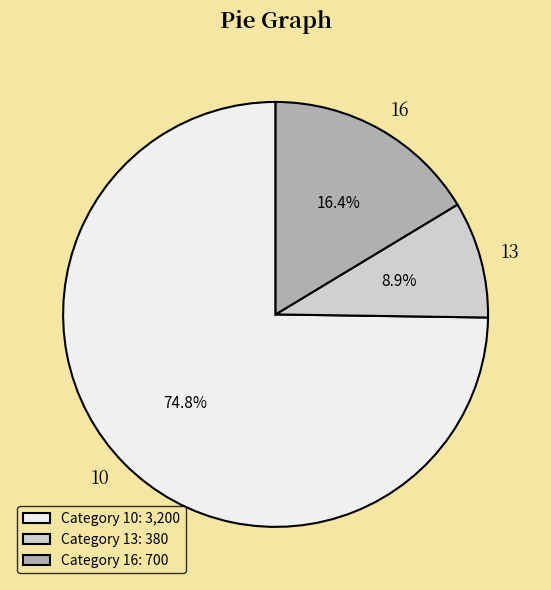

How many segments does this pie chart have?

3